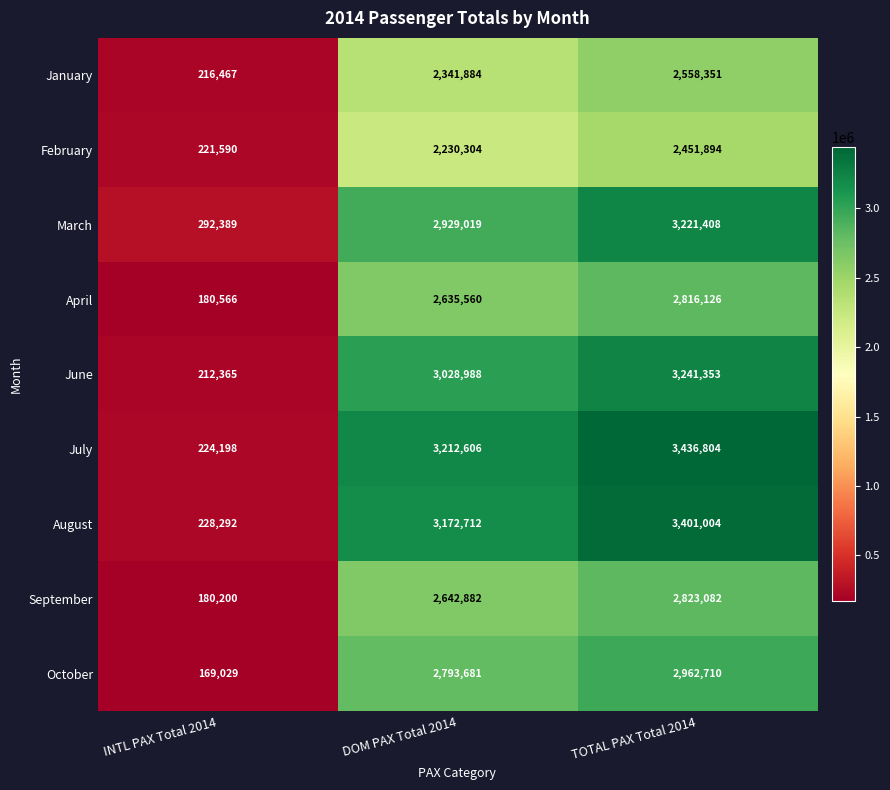

What is the sum of all February values?

4903788